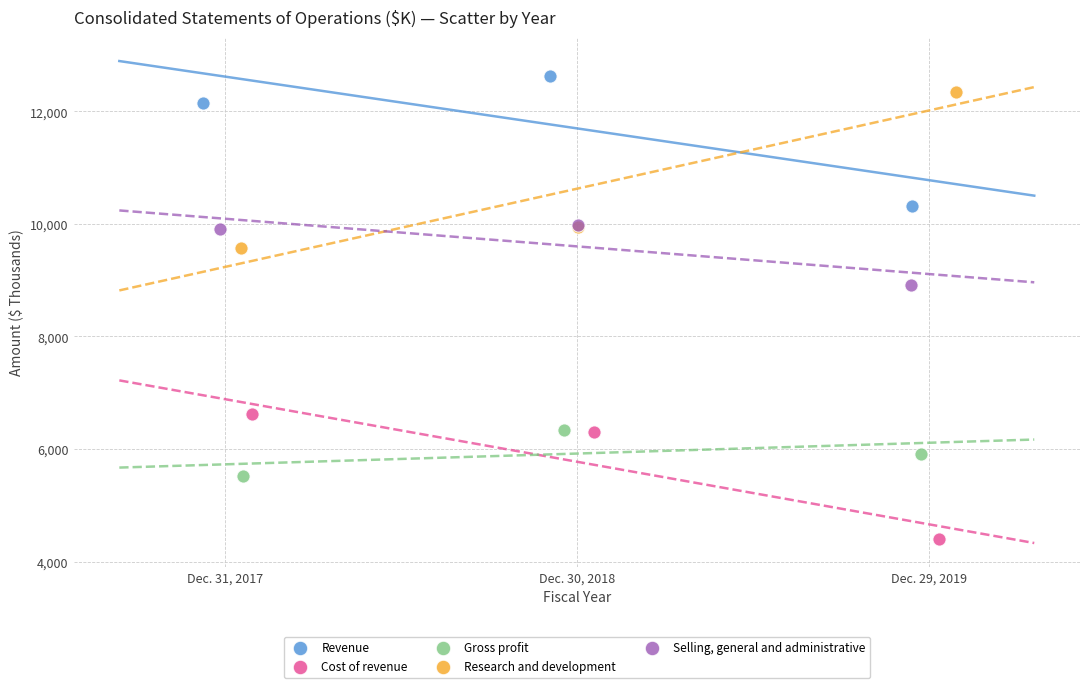

What are all the series names shown in the legend?

Revenue, Cost of revenue, Gross profit, Research and development, Selling, general and administrative